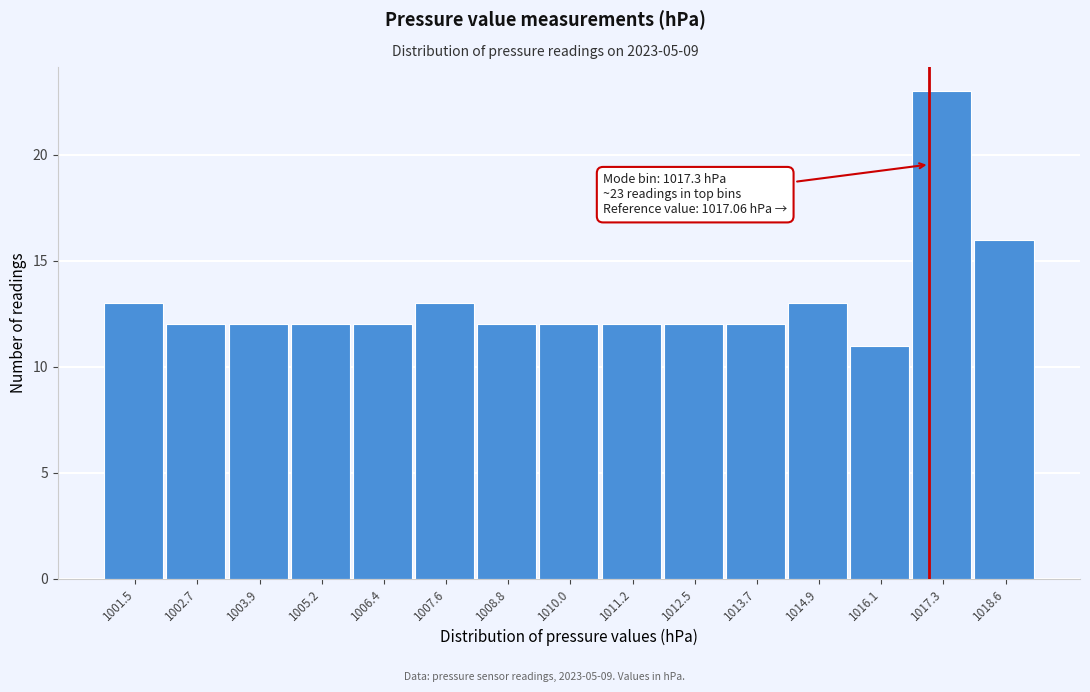

Over which range of the x-axis is the bar tallest?

1016.8 to 1018.0